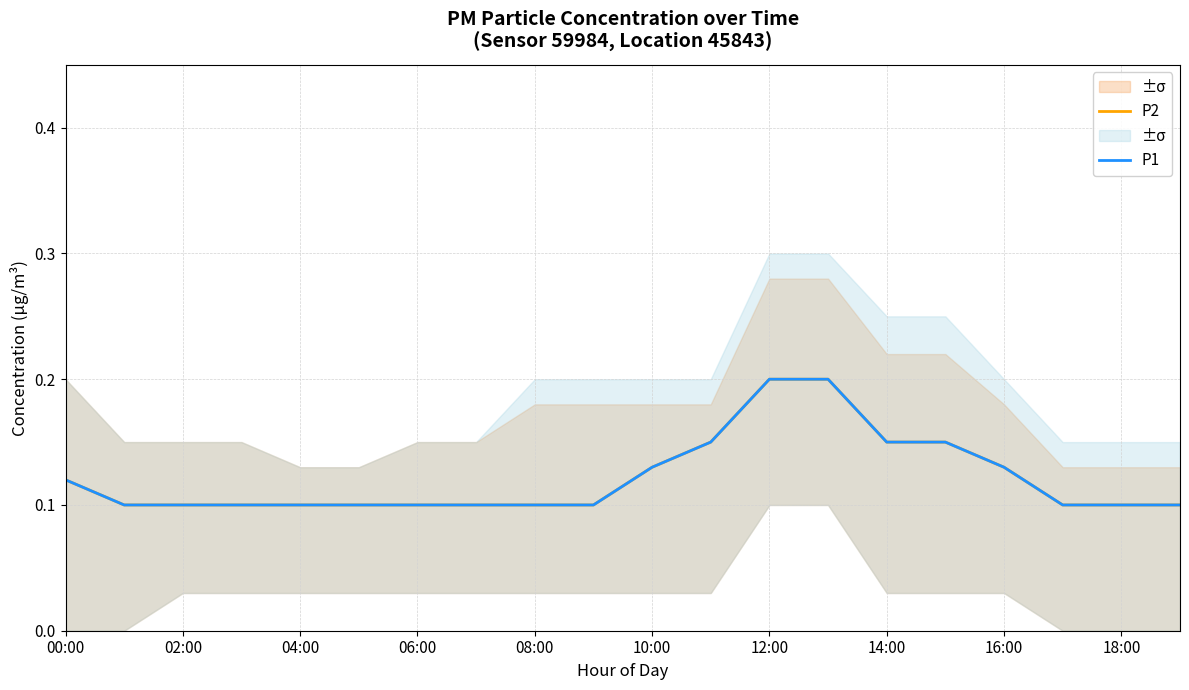

Between 13 and 16, which series saw the biggest shift?

P2